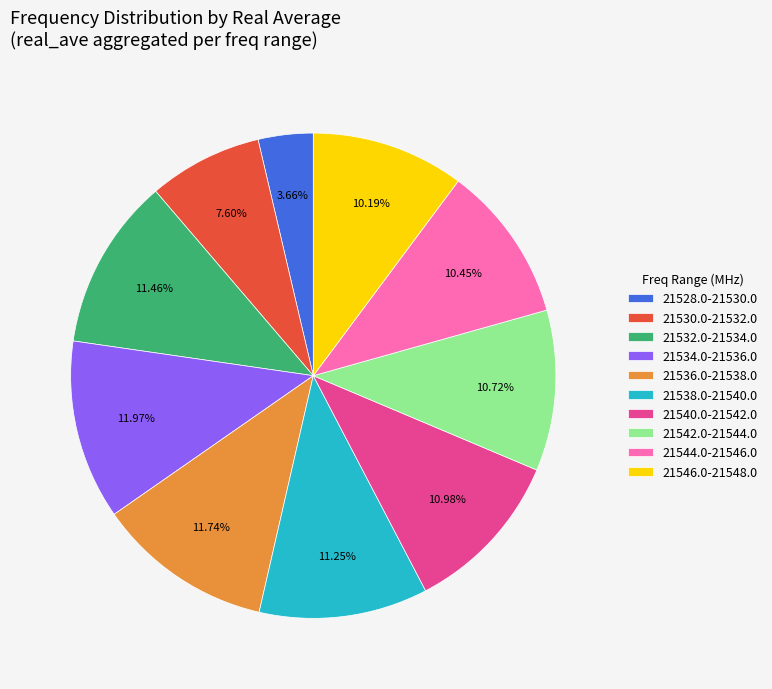

Approximately how many times larger is the value at 21536.0-21538.0 compared to 21542.0-21544.0?

1.1